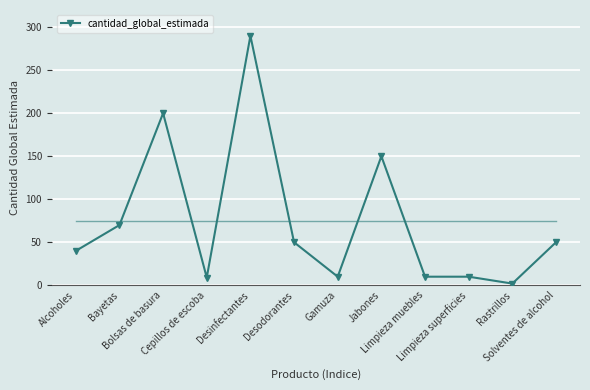

What position from the right is Bayetas?

11